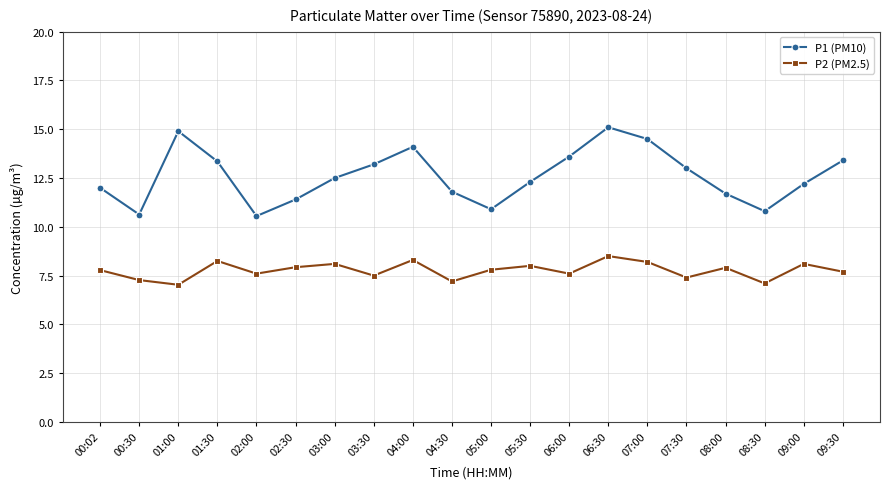

True or false: P2 (PM2.5) and P1 (PM10) cross at least once.

False